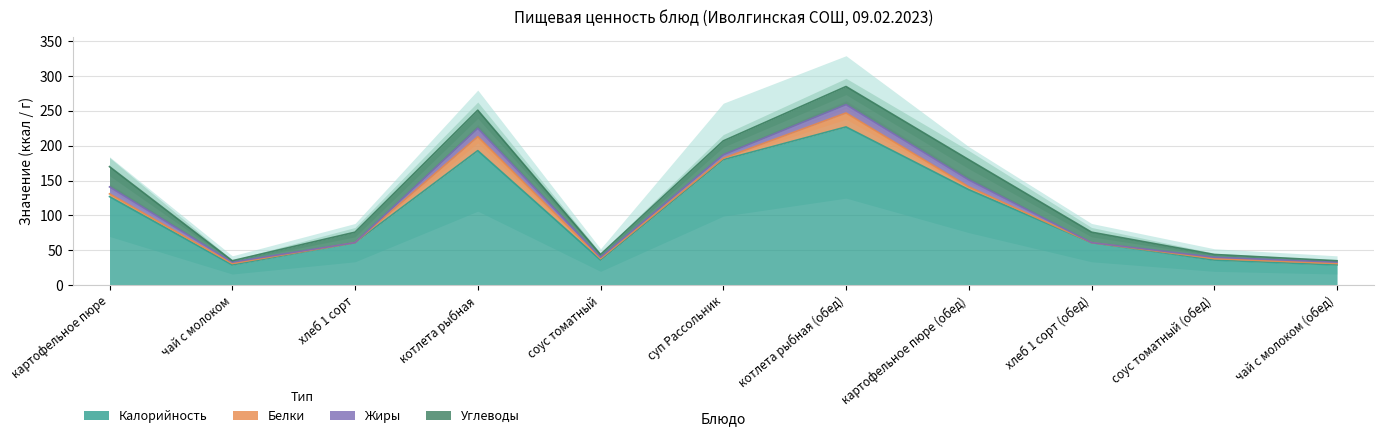

What position from the right is чай с молоком?

10